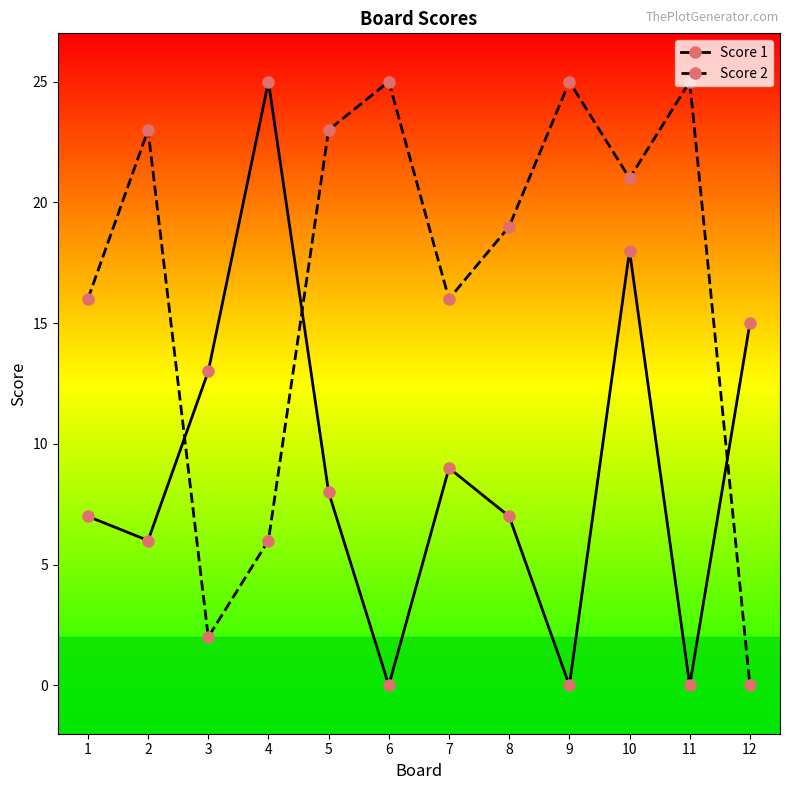

The value of Score 2 at 5 is 23. True or false?

True